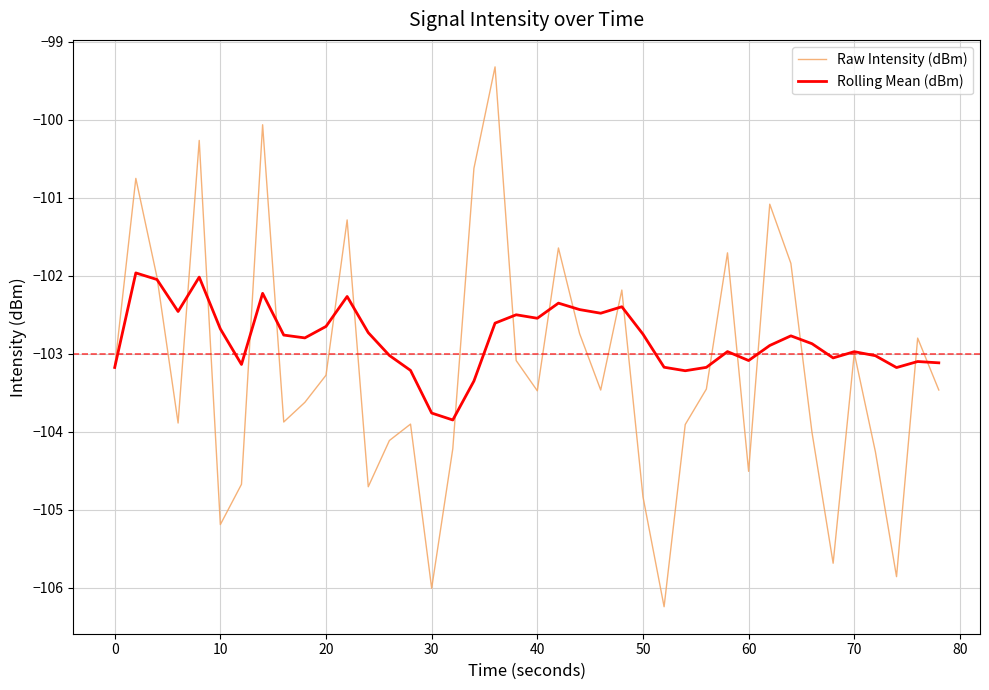

What is the highest value of the Raw Intensity (dBm) series?

-99.3